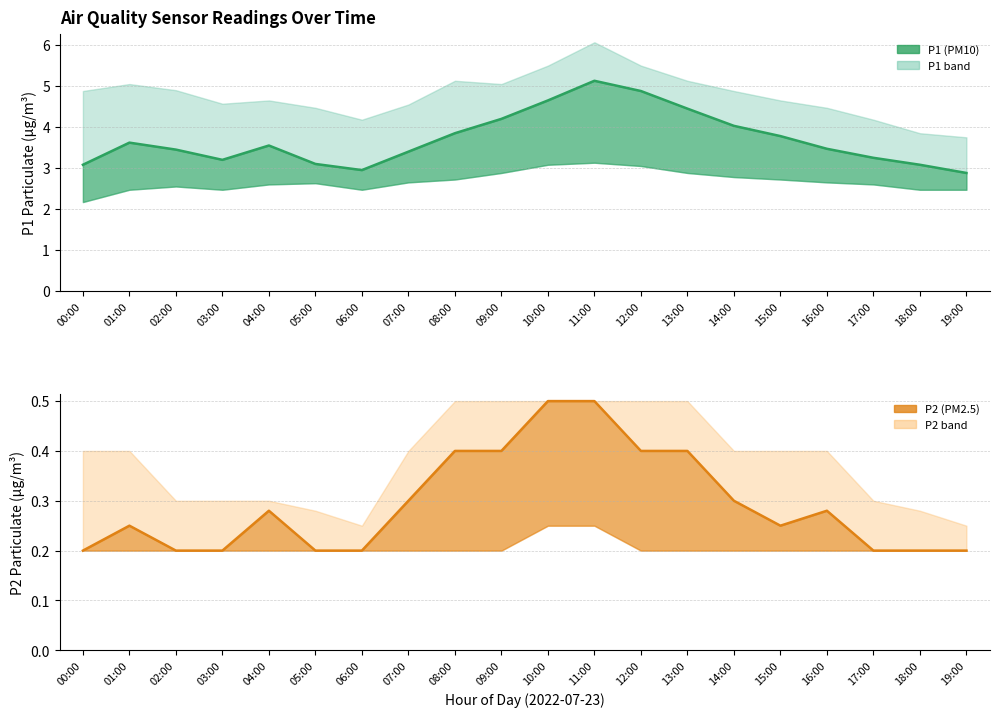

What is the greatest value displayed?

5.1